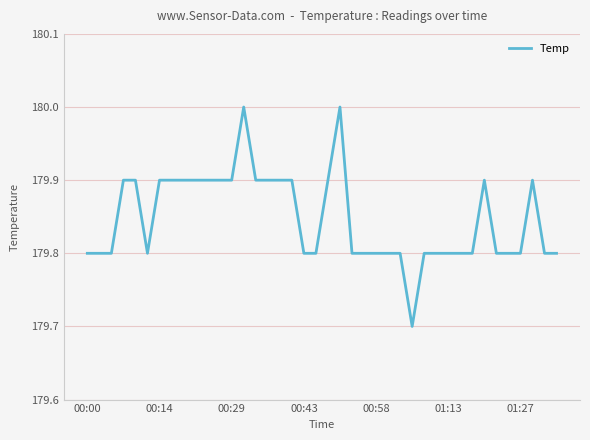

What is the greatest value displayed?

180.0